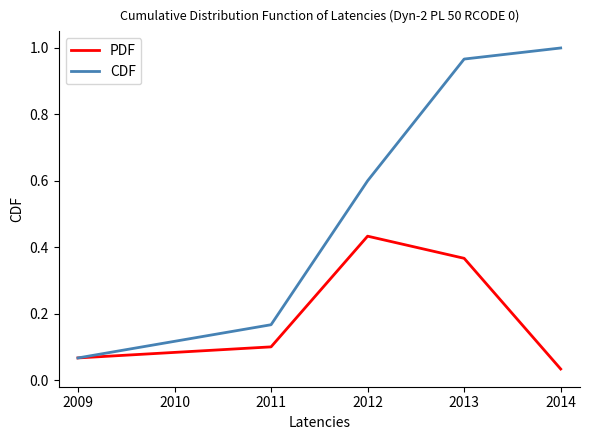

Which series has the largest range (max minus min)?

CDF